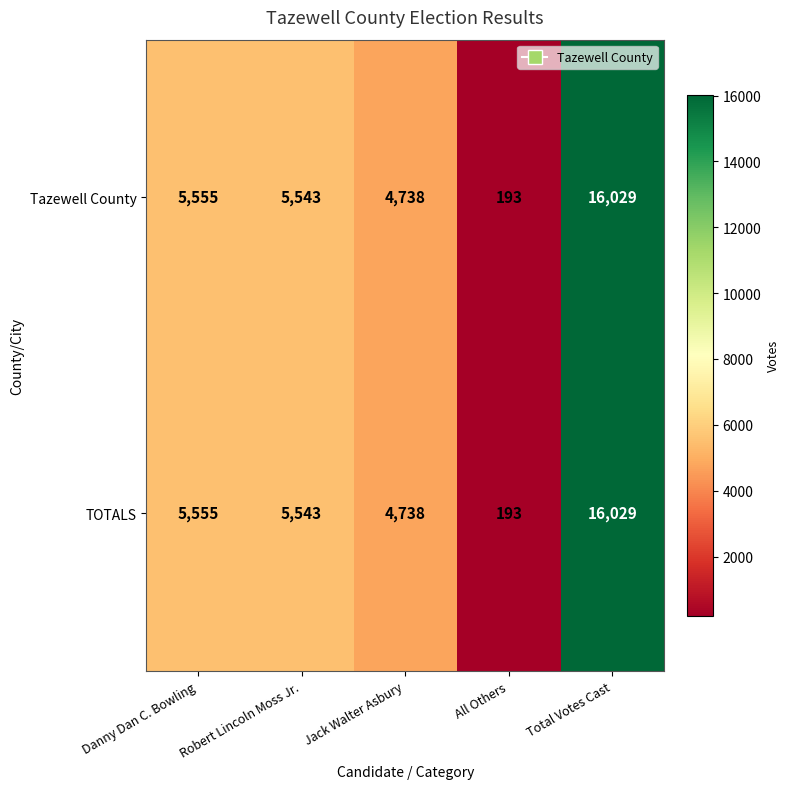

At which label does Tazewell County reach its peak?

Total Votes Cast